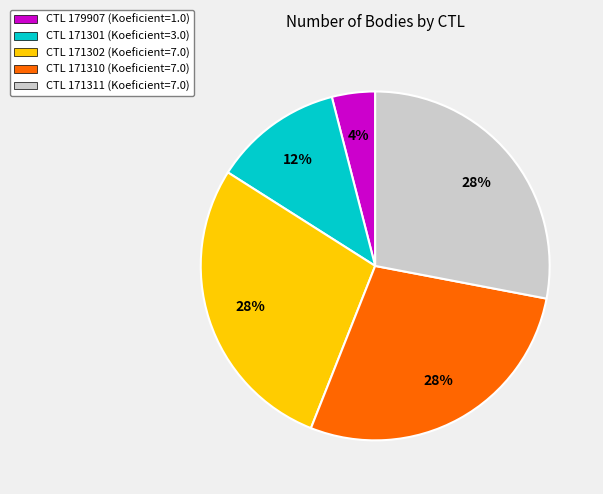

How many segments does this pie chart have?

5